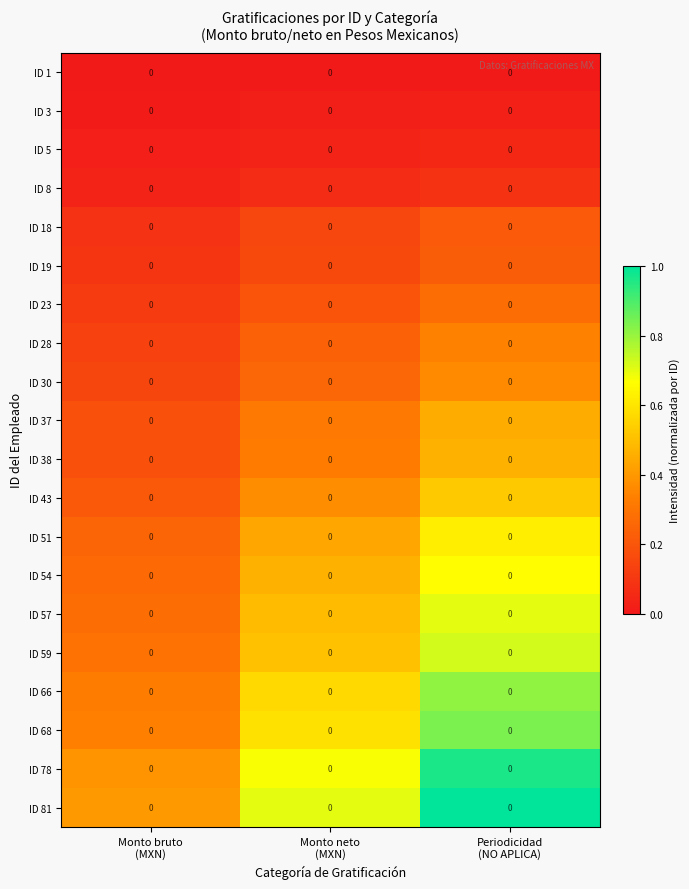

At how many categories does at least one series exceed 0?

3